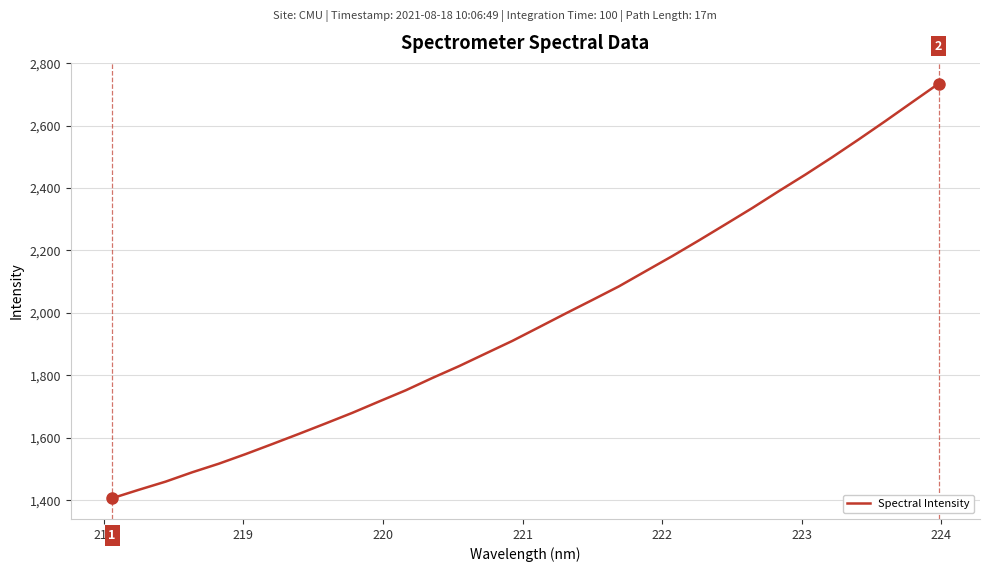

What is the difference between the maximum and minimum values?

1328.6